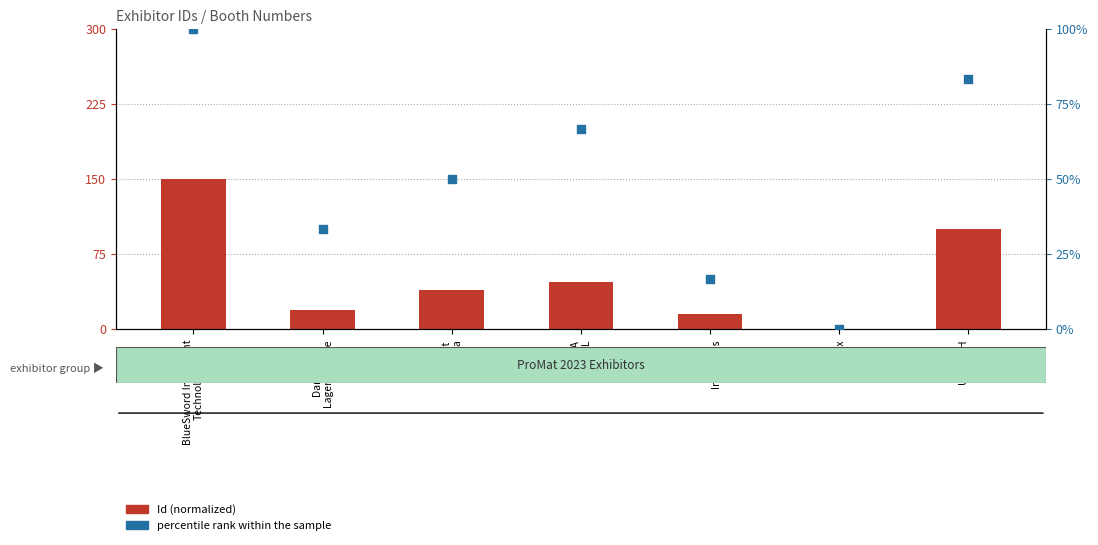

At which category is the sum across all series the highest?

BlueSword Intelligent
Technology